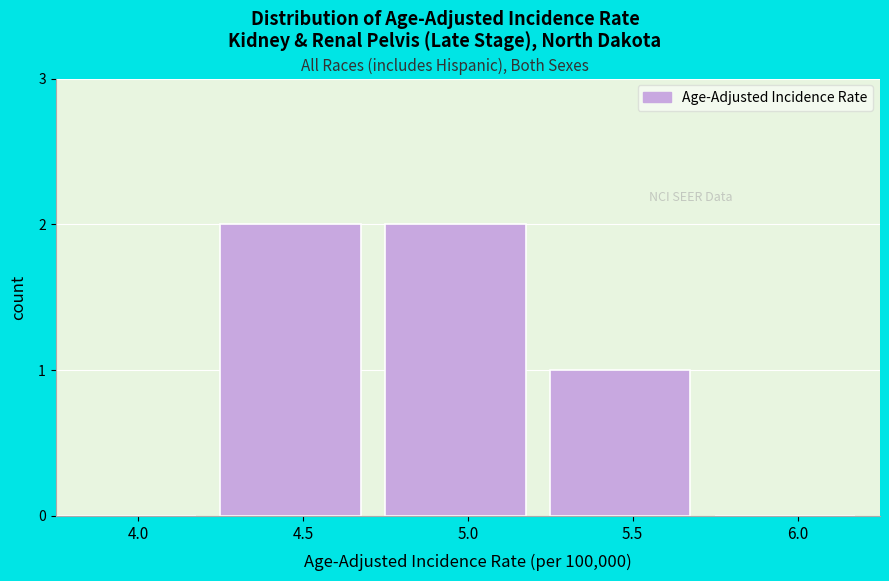

Reading left to right, what are all the values shown in this chart?

4.0=0	4.5=2	5.0=2	5.5=1	6.0=0